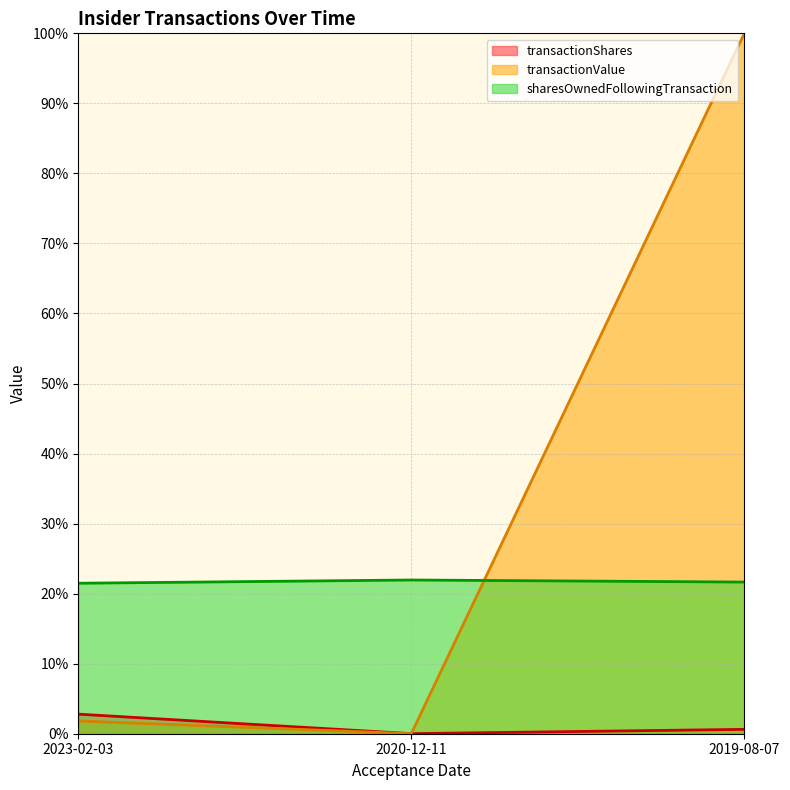

Reading left to right, what are all the values shown in this chart?

transactionShares: 2023-02-03=2.8	2020-12-11=0.0	2019-08-07=0.6
transactionValue: 2023-02-03=1.8	2020-12-11=0.0	2019-08-07=100.0
sharesOwnedFollowingTransaction: 2023-02-03=21.5	2020-12-11=21.9	2019-08-07=21.7